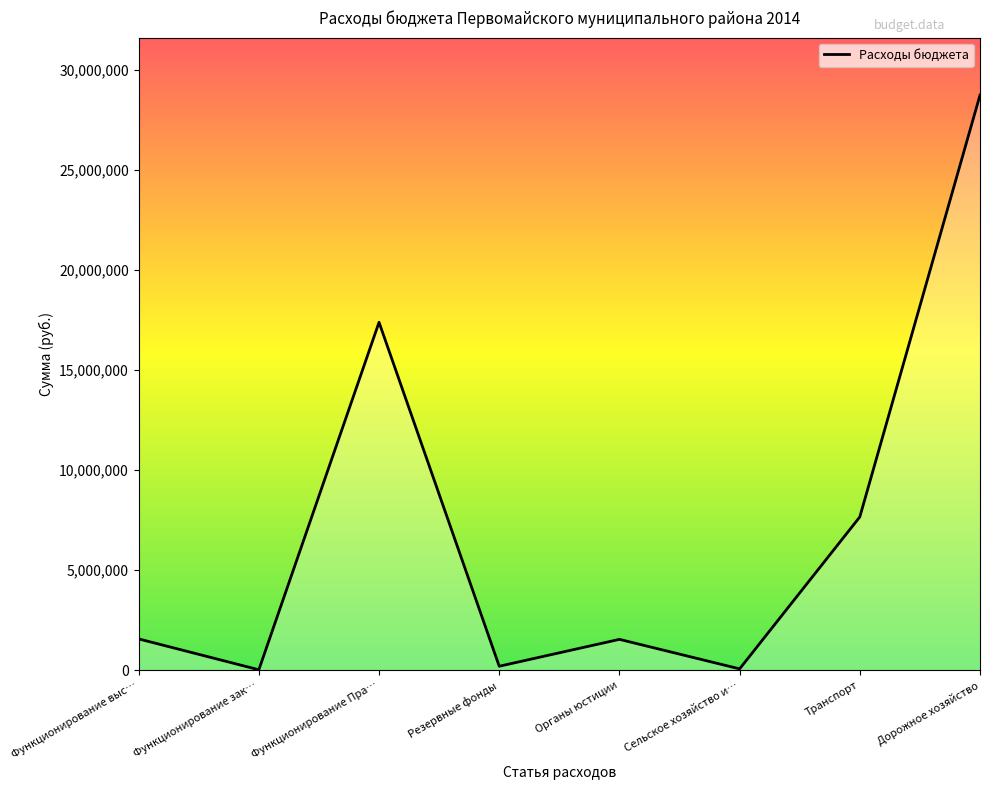

At which category does the data reach its first local peak?

Функционирование Пра…